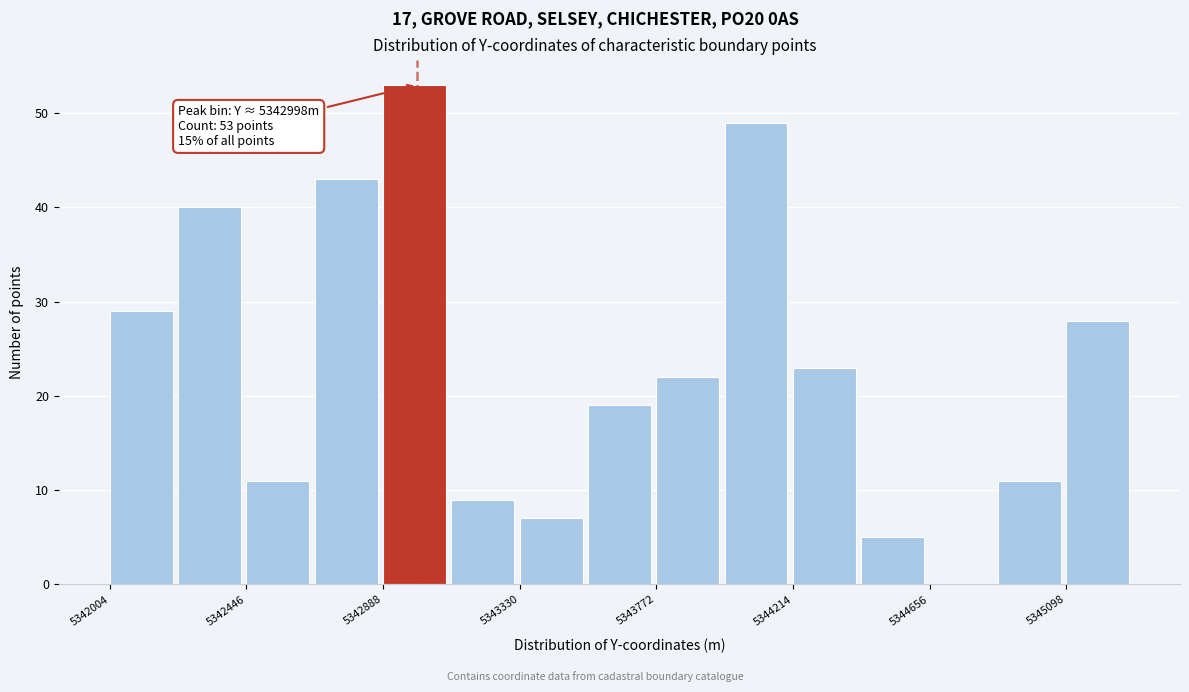

Which range on the x-axis has the tallest bar?

5342900 to 5343100